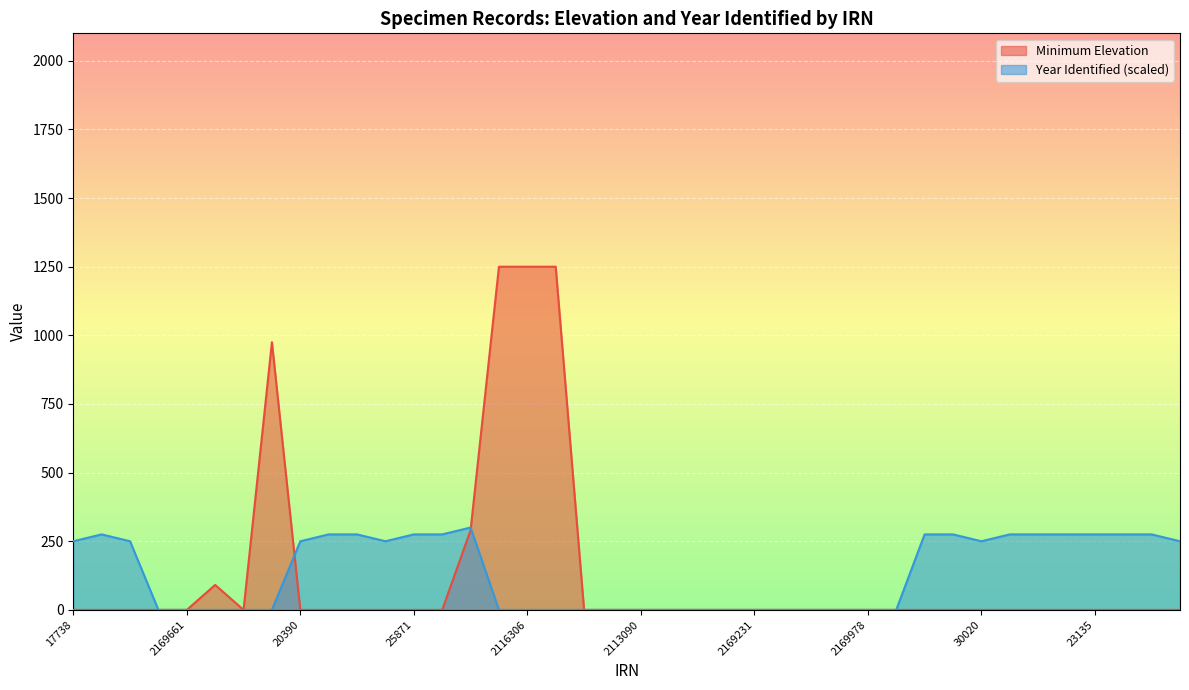

The value of Minimum Elevation at 2202029 is 0. True or false?

True